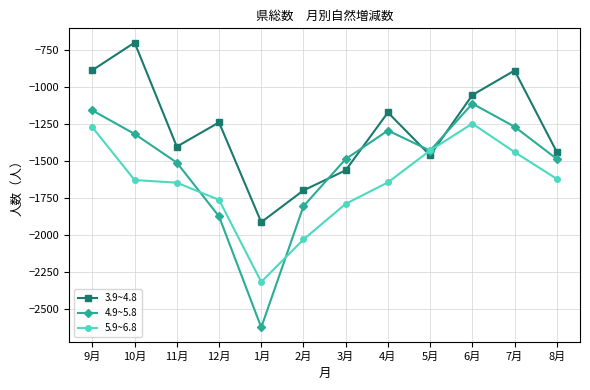

What value does the 3.9~4.8 series have at 7月, to the nearest 100?

-900